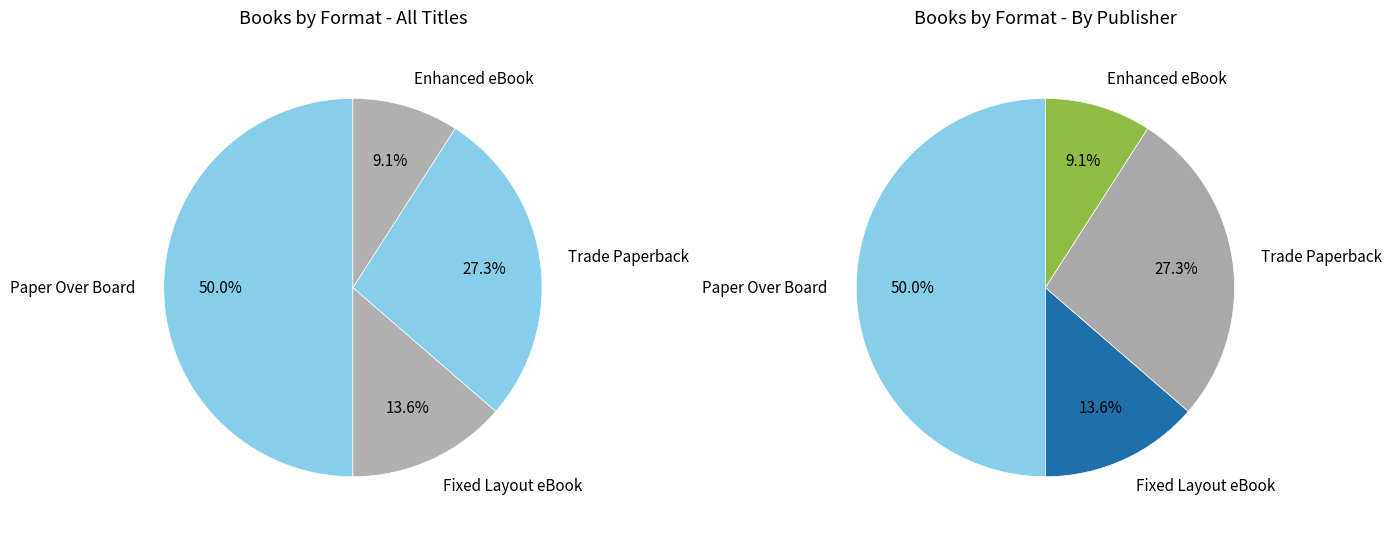

Is Other the majority of the pie?

No